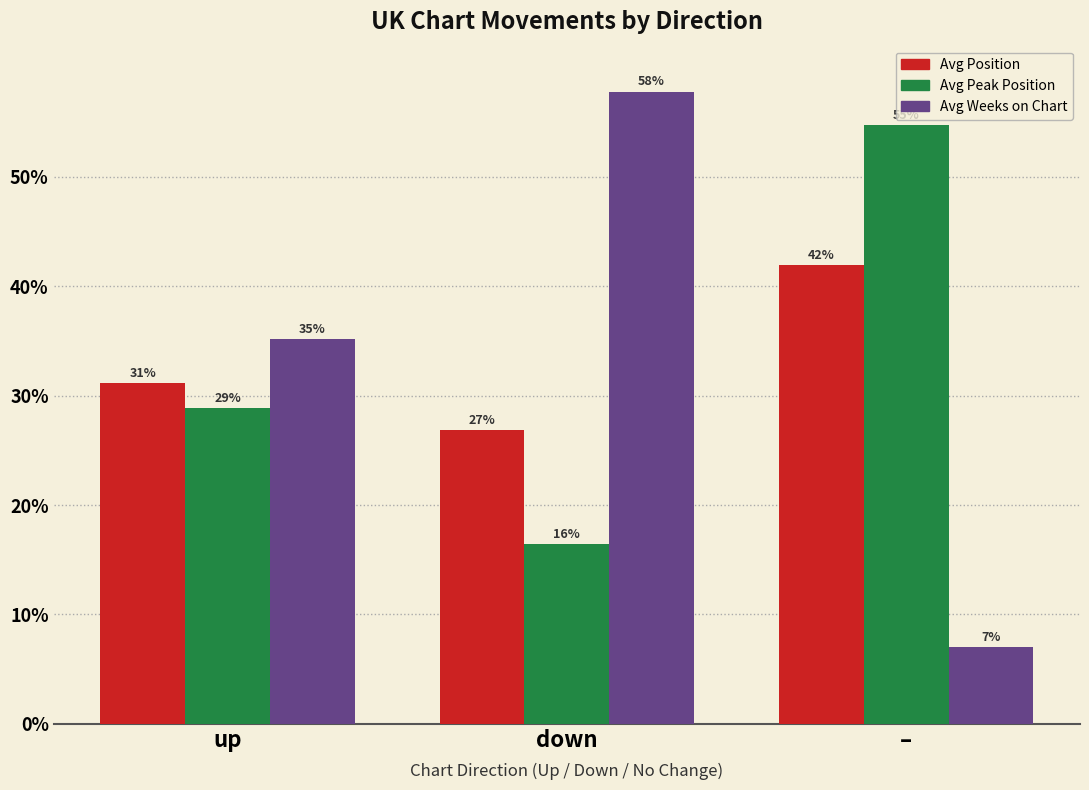

What is the value of the Avg Weeks on Chart bar at the 3rd from the left?

0.1